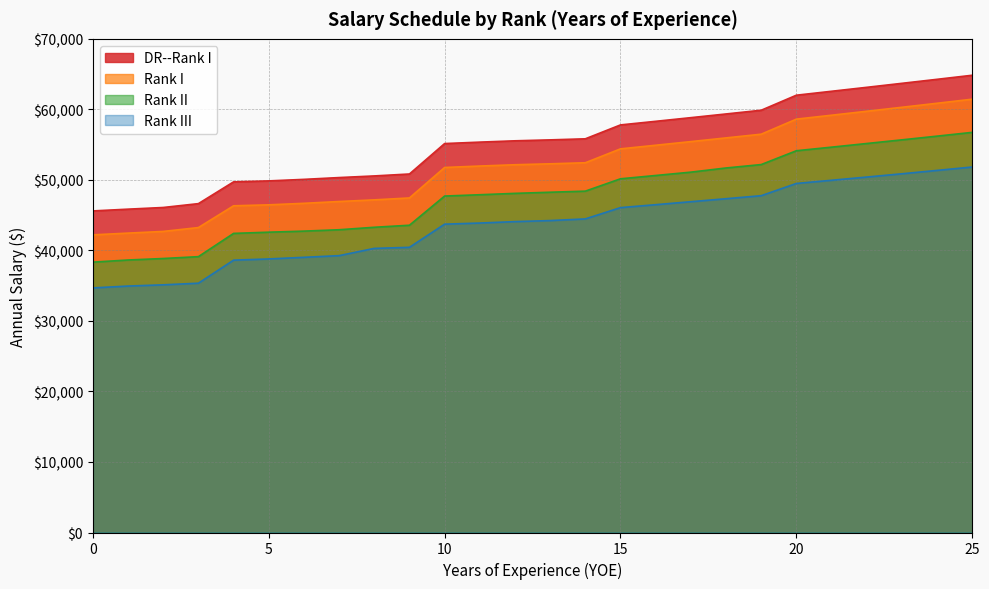

The value of DR--Rank I at 9 is 76164. True or false?

False